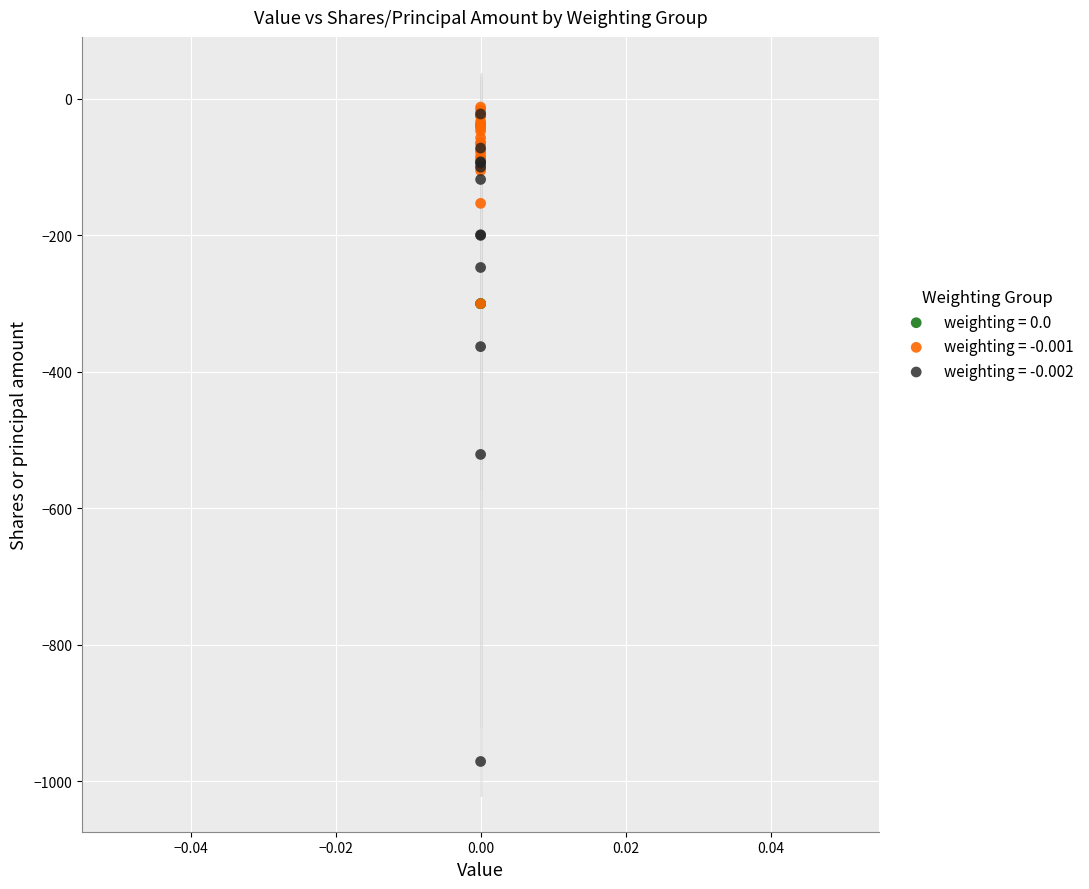

Which series reaches the minimum Y coordinate?

weighting = -0.002